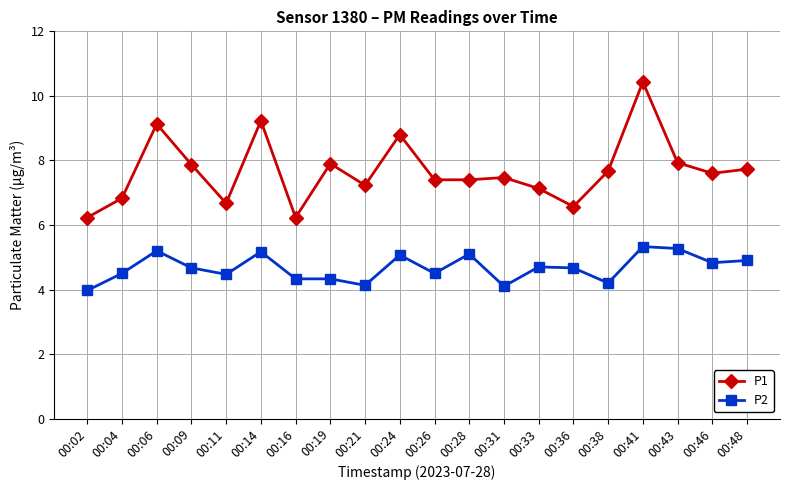

True or false: P1 and P2 cross at least once.

False